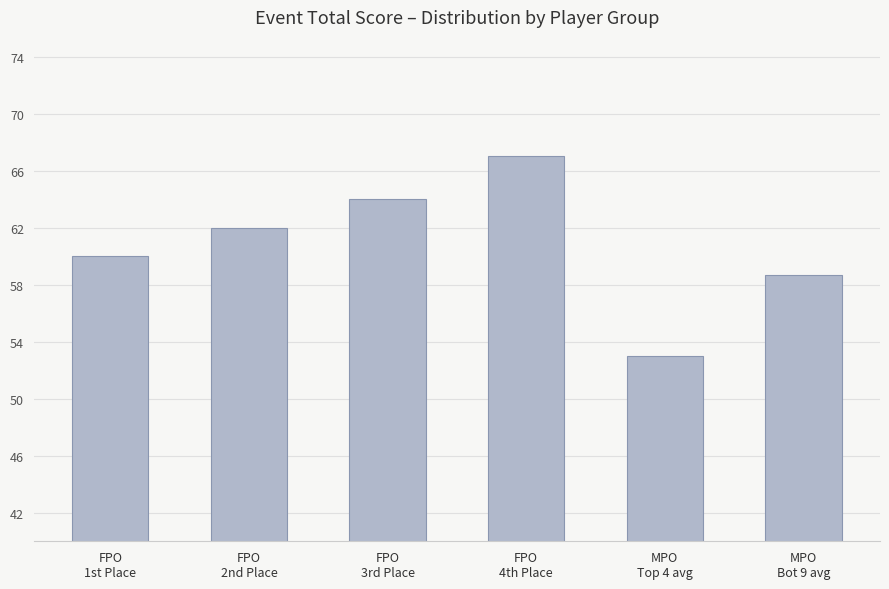

What is the smallest value displayed?

53.0